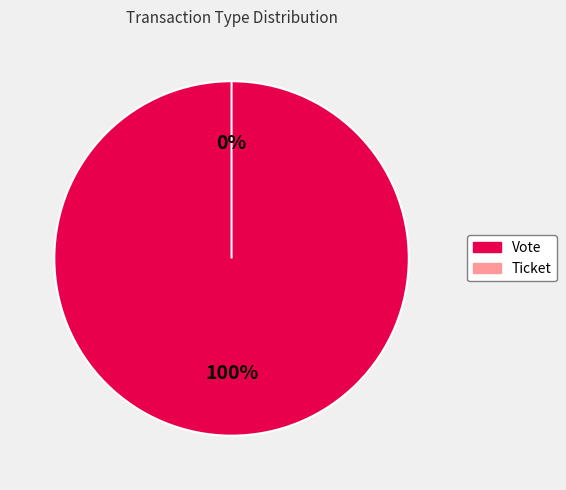

Rank the categories by value from highest to lowest.

Vote, Ticket